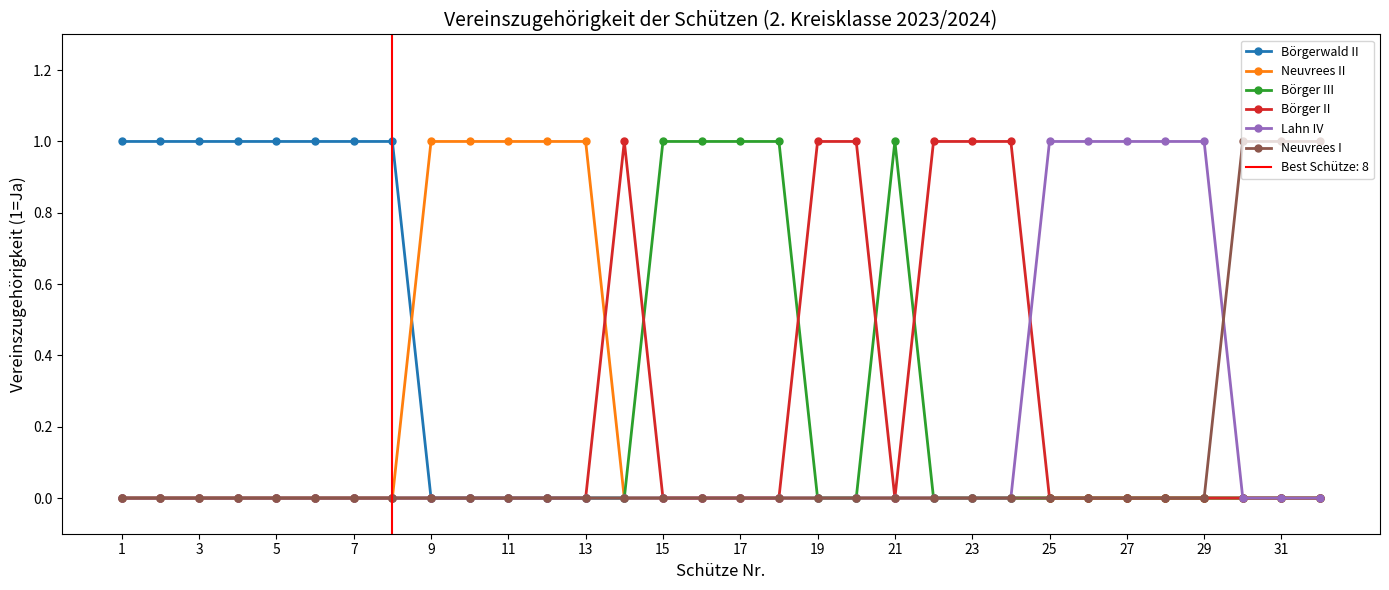

How many distinct data groups are displayed?

6